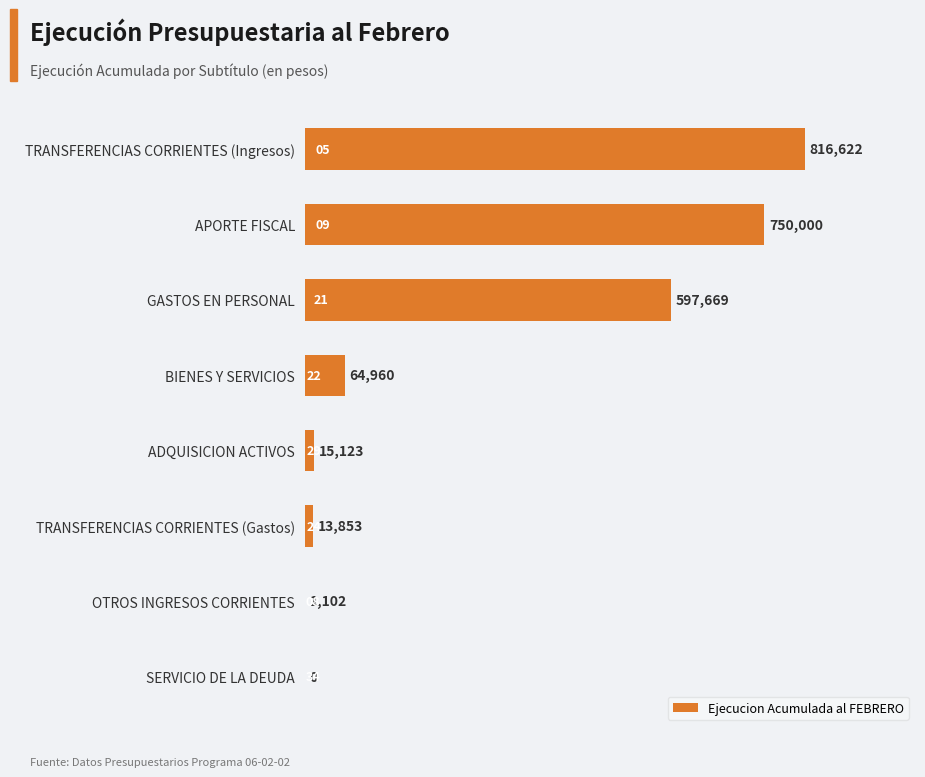

Are the bars grouped side by side (vs. stacked)?

No